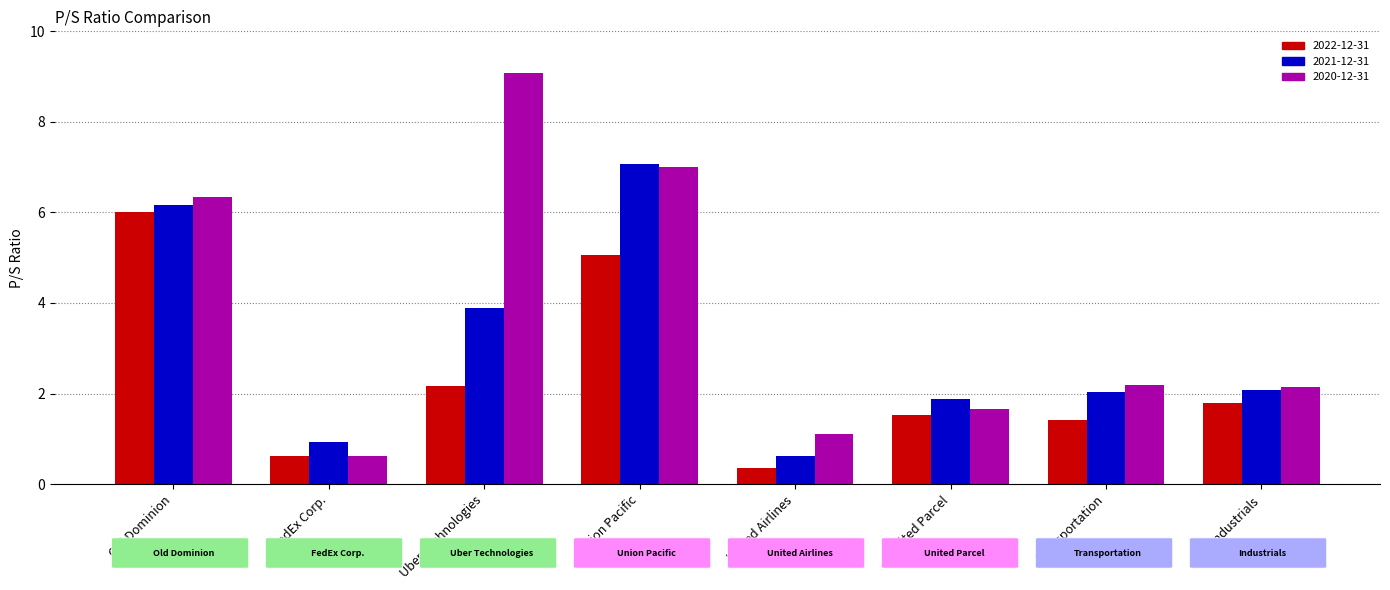

What is the label of the 6th bar from the left?

United Parcel